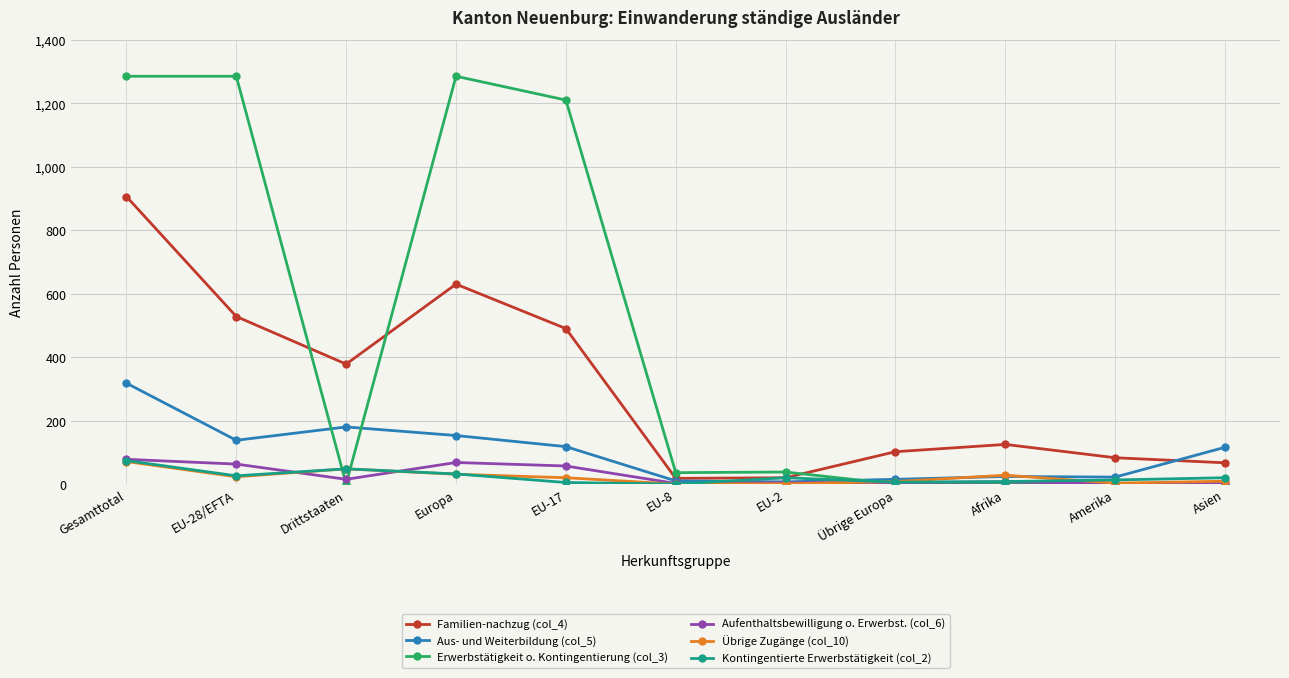

Which series ends up on top after the final intersection of Aus- und Weiterbildung (col_5) and Erwerbstätigkeit o. Kontingentierung (col_3)?

Aus- und Weiterbildung (col_5)